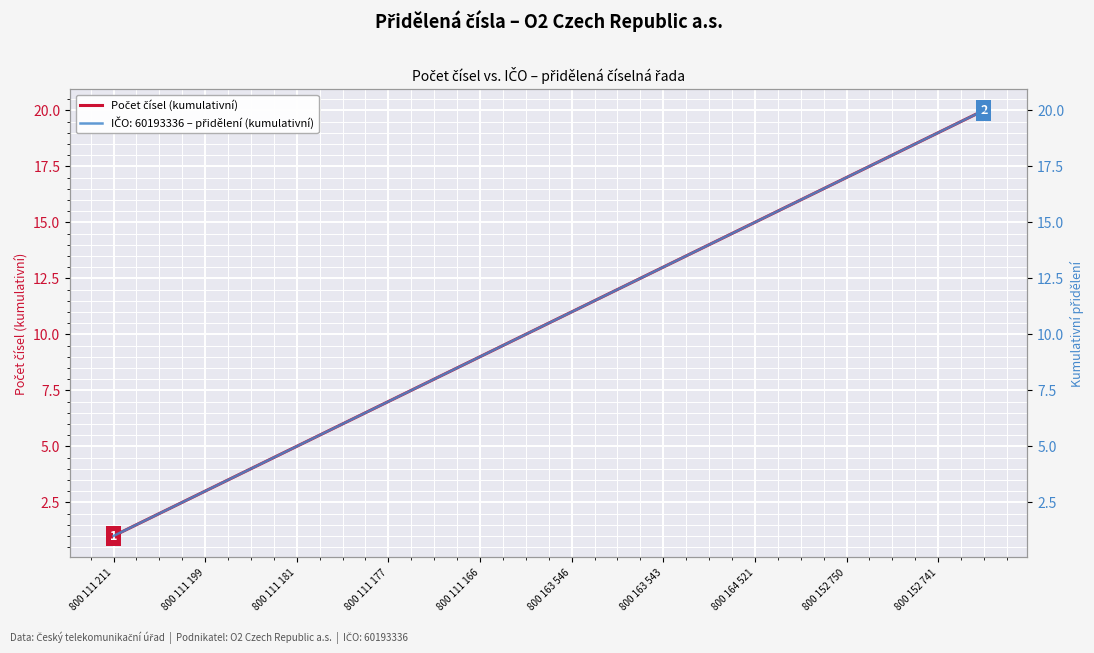

True or false: the data shows 20 at 800 164 521.

False